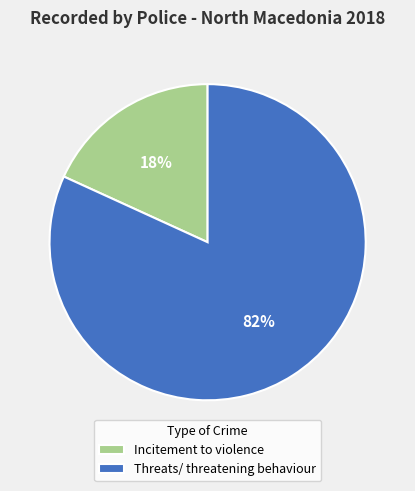

Is there a majority slice in this chart?

Yes